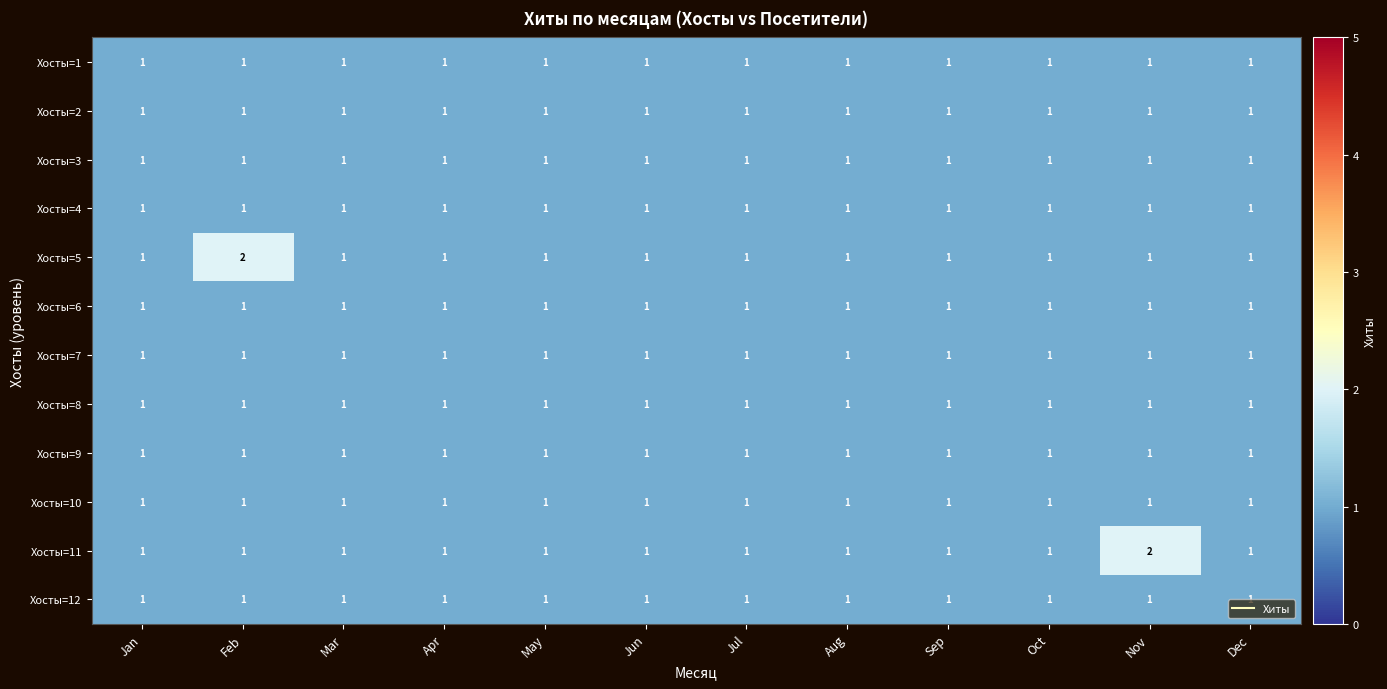

The value of Хосты=7 at Sep is 1. True or false?

True